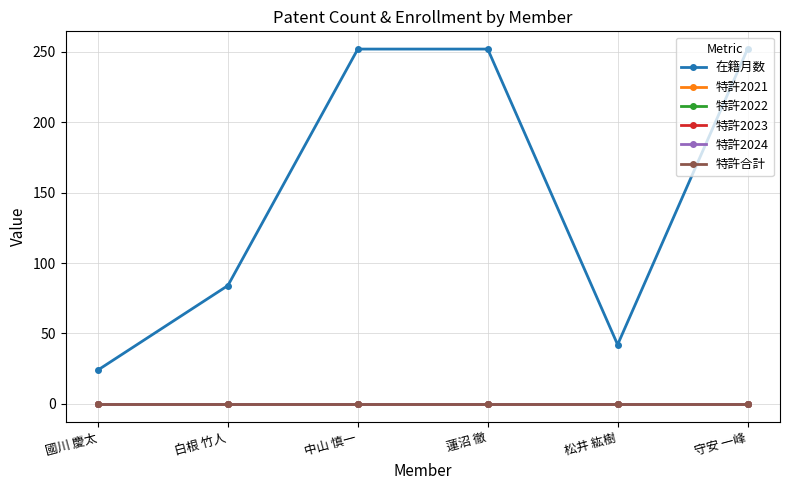

Reading left to right, what are all the values shown in this chart?

在籍月数: 24	84	252	252	42	252
特許2021: 0	0	0	0	0	0
特許2022: 0	0	0	0	0	0
特許2023: 0	0	0	0	0	0
特許2024: 0	0	0	0	0	0
特許合計: 0	0	0	0	0	0